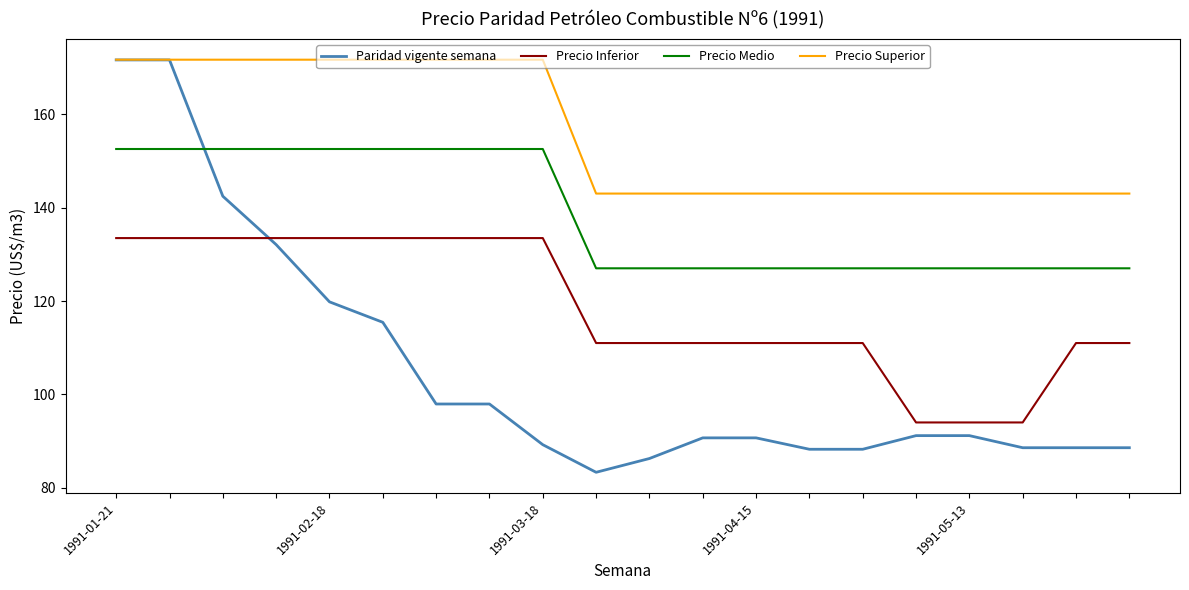

Rank the series by their average value, from lowest to highest.

Paridad vigente semana, Precio Inferior, Precio Medio, Precio Superior